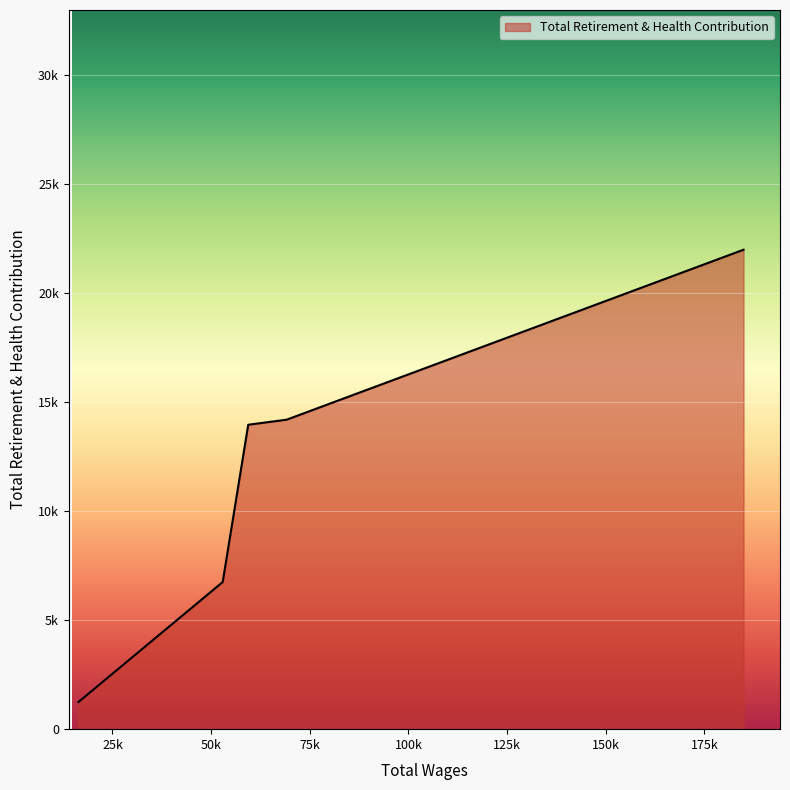

List the labels in order of value, smallest first.

16357.0, 52927.0, 59394.0, 69139.0, 184905.0